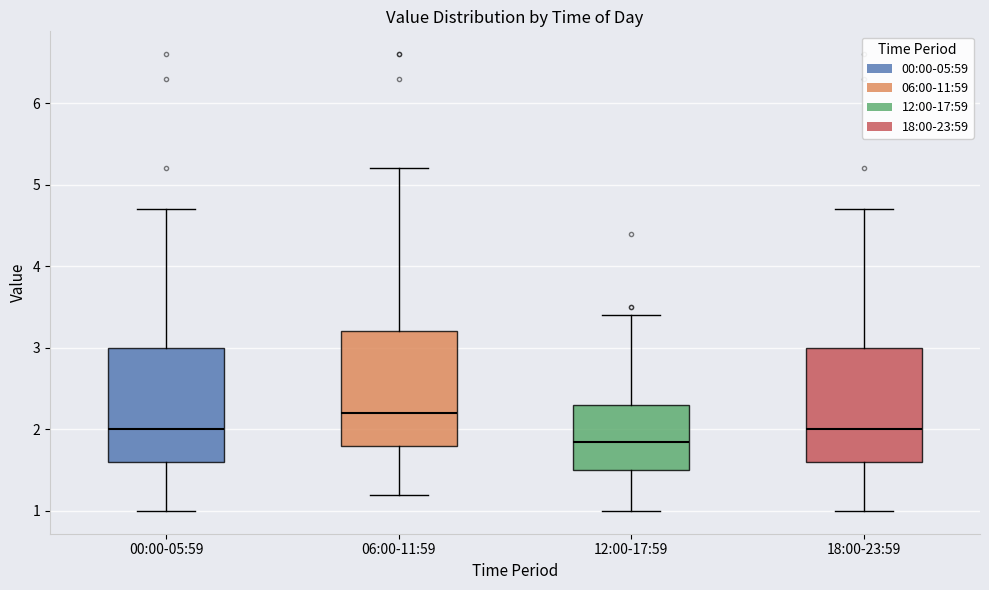

Which box has the highest median line?

06:00-11:59